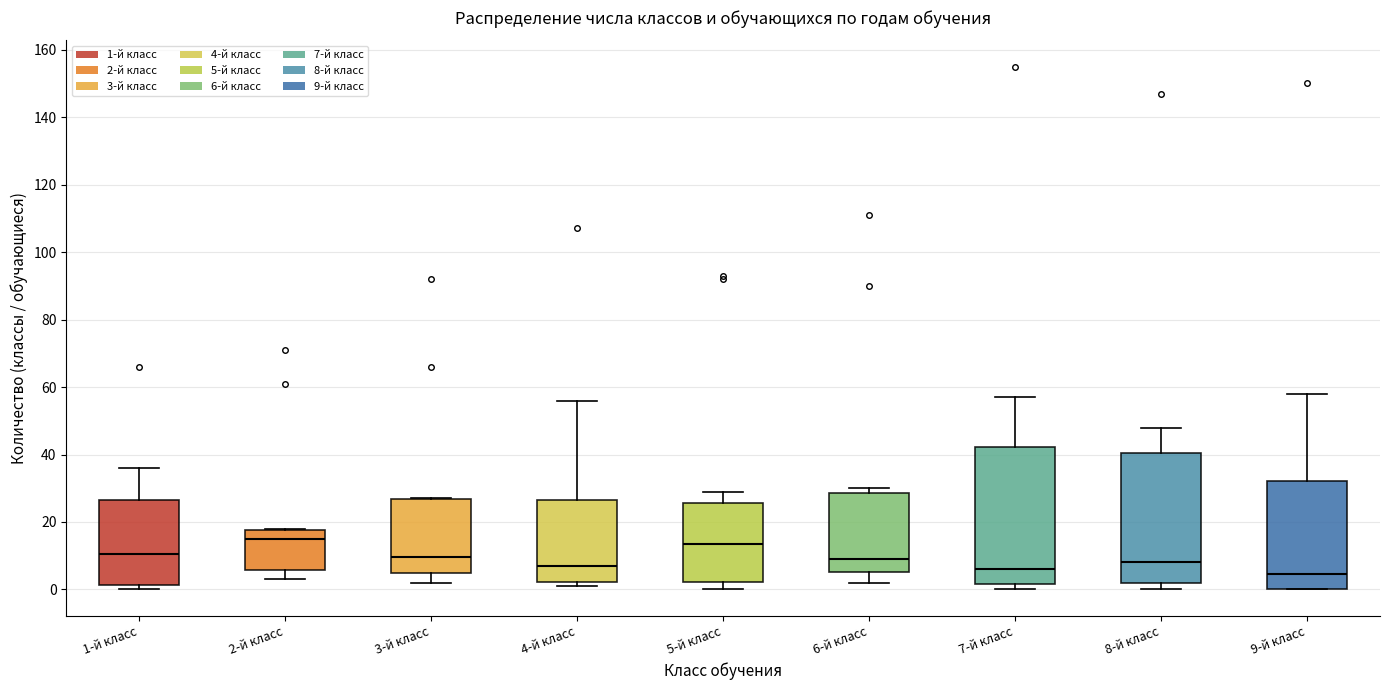

Reading left to right, transcribe this box plot: for each box, give where its median line is, the range the box spans, and where its two whiskers end, as read against the y-axis. The values are not printed on the chart, so give them approximately, as read against the axis.

1-й класс: median 10, box 2 to 26, whiskers 0 to 36
2-й класс: median 16, box 6 to 18, whiskers 4 to 18
3-й класс: median 10, box 4 to 26, whiskers 2 to 28
4-й класс: median 8, box 2 to 26, whiskers 2 (just below the box's lower edge) to 56
5-й класс: median 14, box 2 to 26, whiskers 0 to 30
6-й класс: median 10, box 6 to 28, whiskers 2 to 30
7-й класс: median 6, box 2 to 42, whiskers 0 to 58
8-й класс: median 8, box 2 to 40, whiskers 0 to 48
9-й класс: median 4, box 0 to 32, whiskers 0 to 58